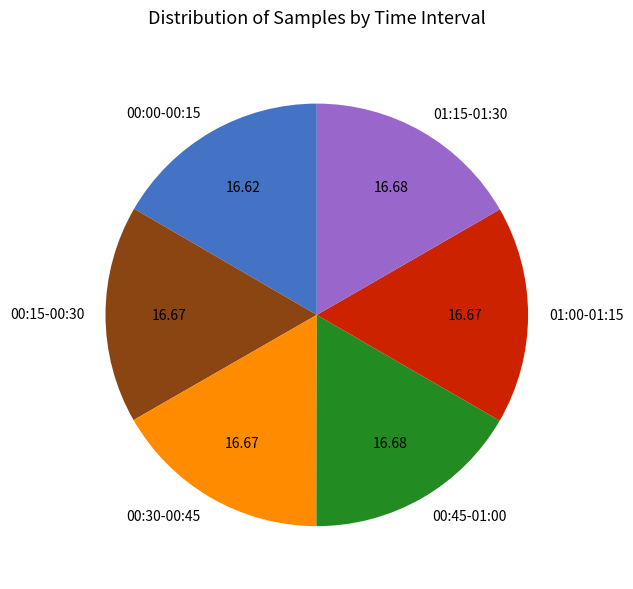

Approximately how many times larger is the value at 01:00-01:15 compared to 00:15-00:30?

1.0